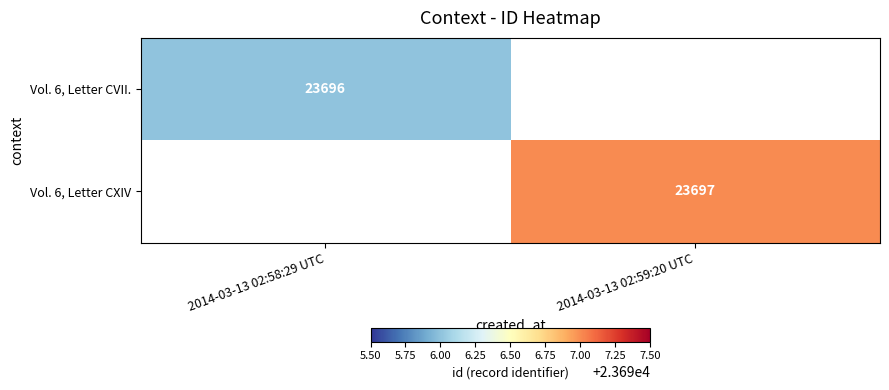

Is it true that Vol. 6, Letter CVII. equals 31413 at 2014-03-13 02:58:29 UTC?

False